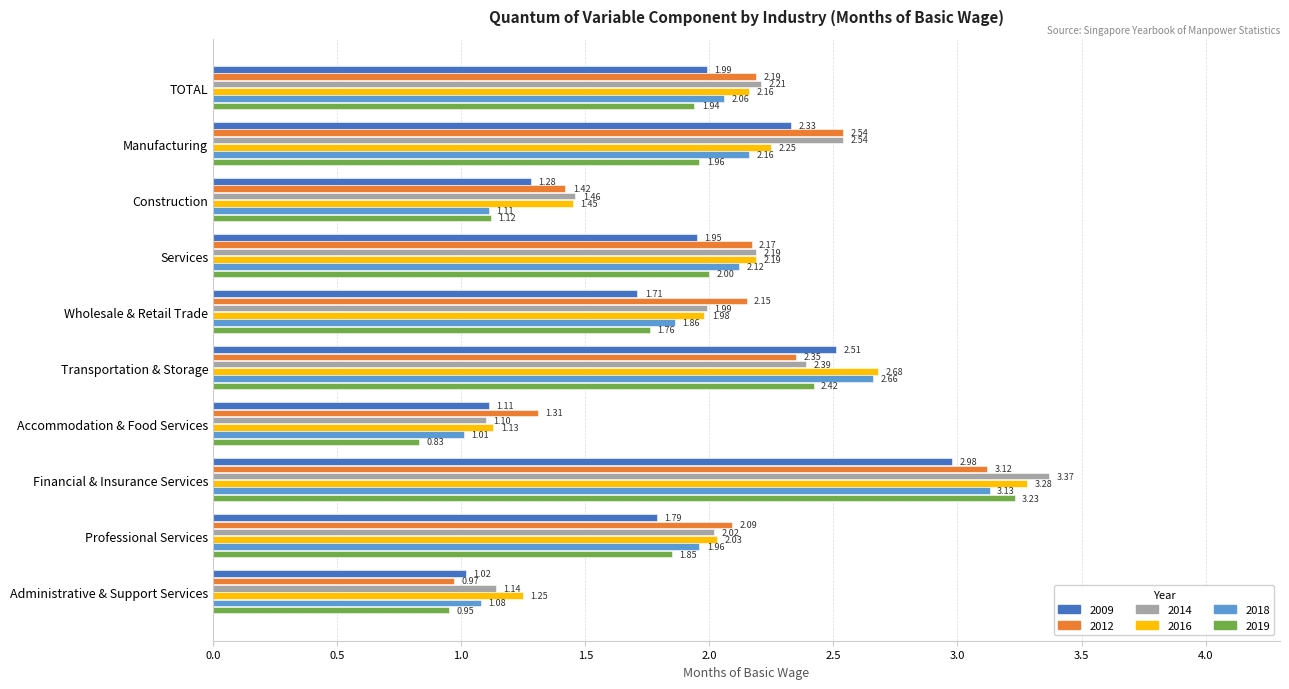

Where is 2014 nearest to the value 2?

Wholesale & Retail Trade